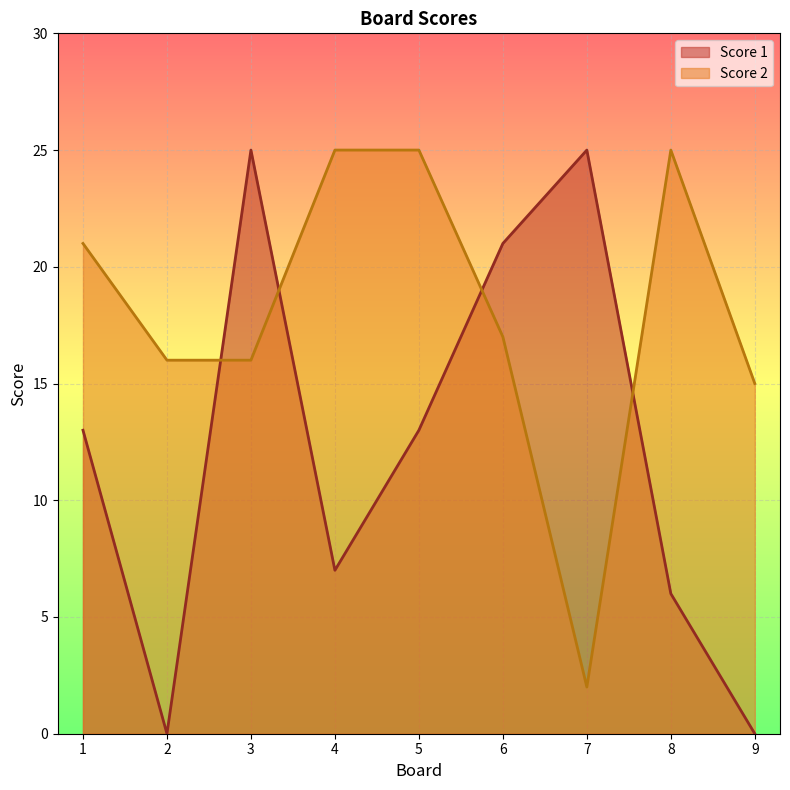

The value of Score 1 at 7 is 5. True or false?

False